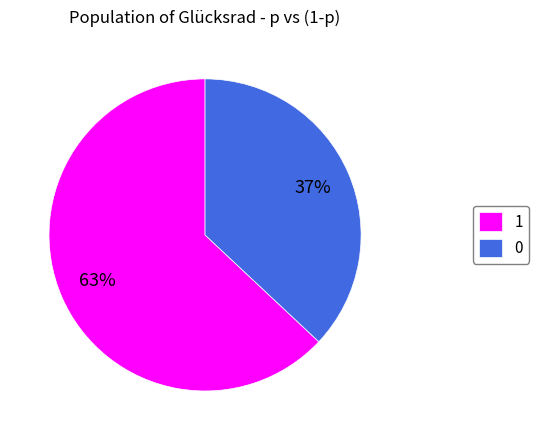

Is there any slice that represents more than half of the pie?

Yes